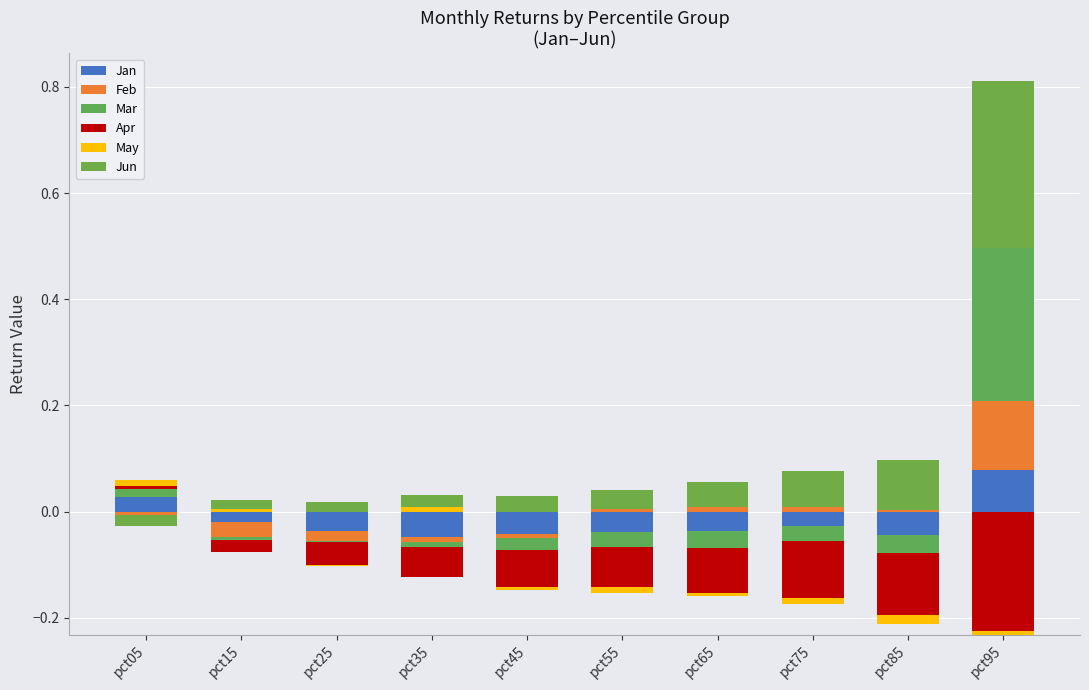

True or false: Jun has a value of 0.0 at pct55.

False